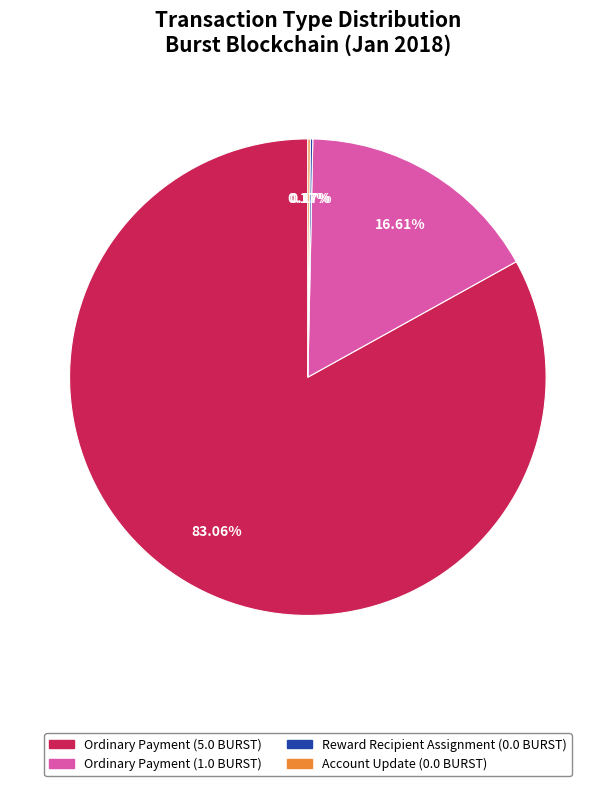

Does any single category account for the majority?

Yes